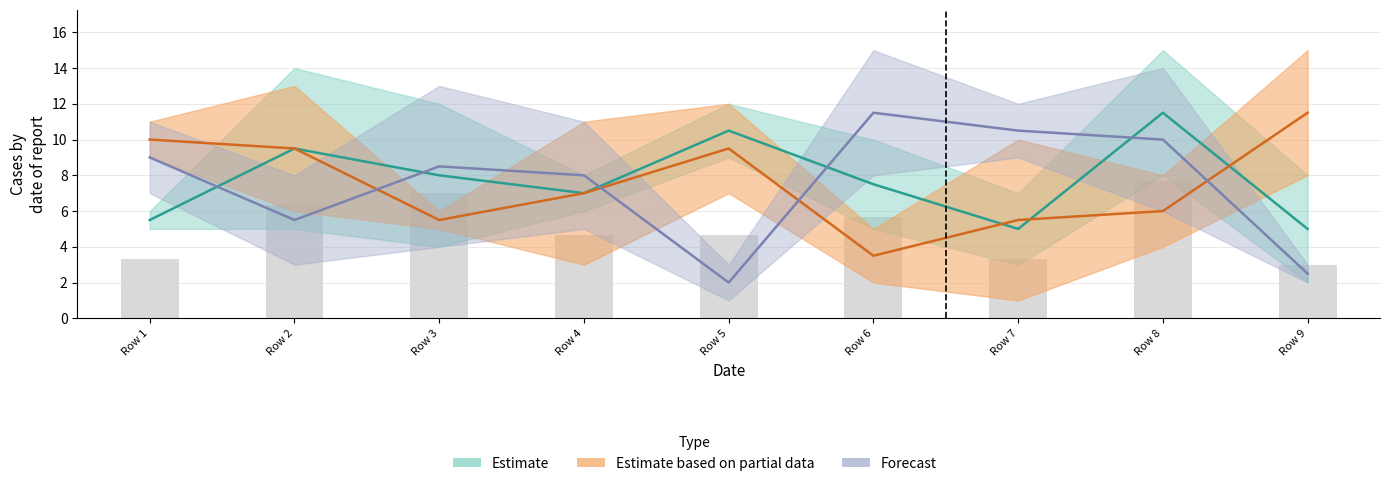

Which series has the largest total across all categories?

col_2